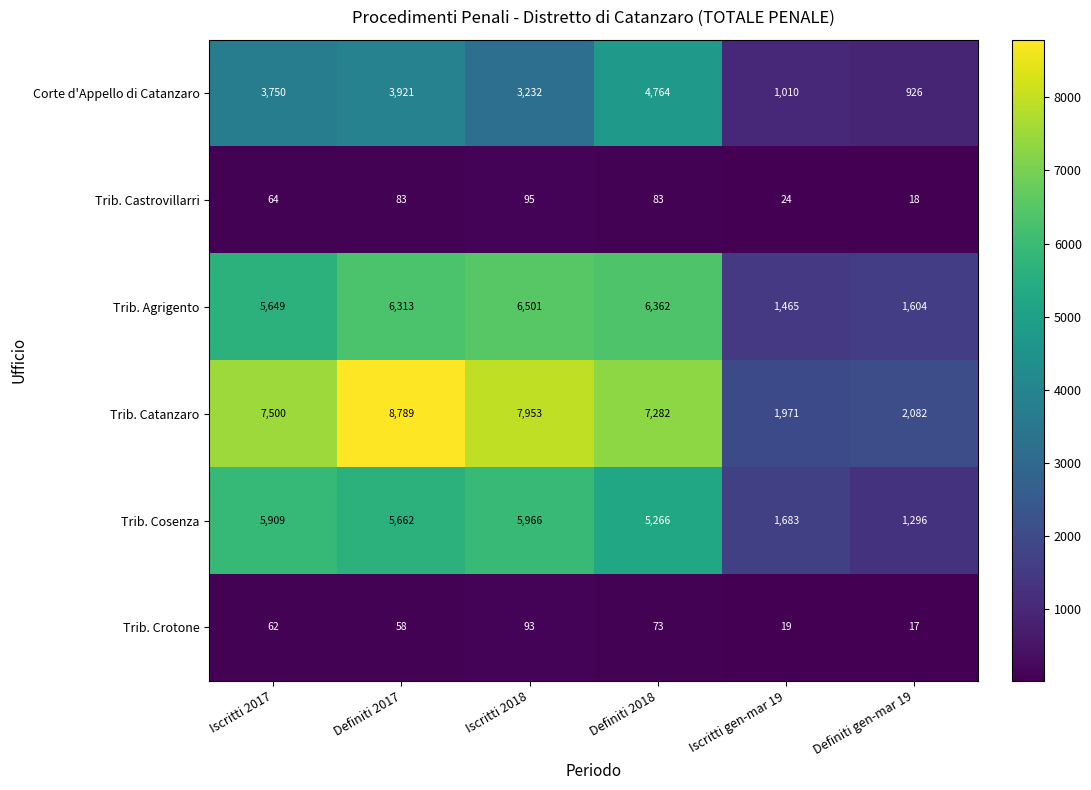

What is the difference between the Trib. Castrovillarri values at Iscritti gen-mar 19 and Definiti 2017?

59